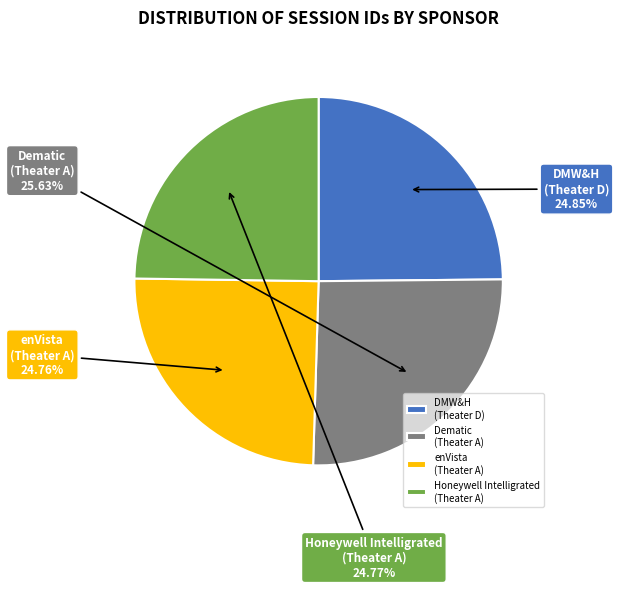

Which category has the biggest portion of the pie?

Dematic (Theater A)